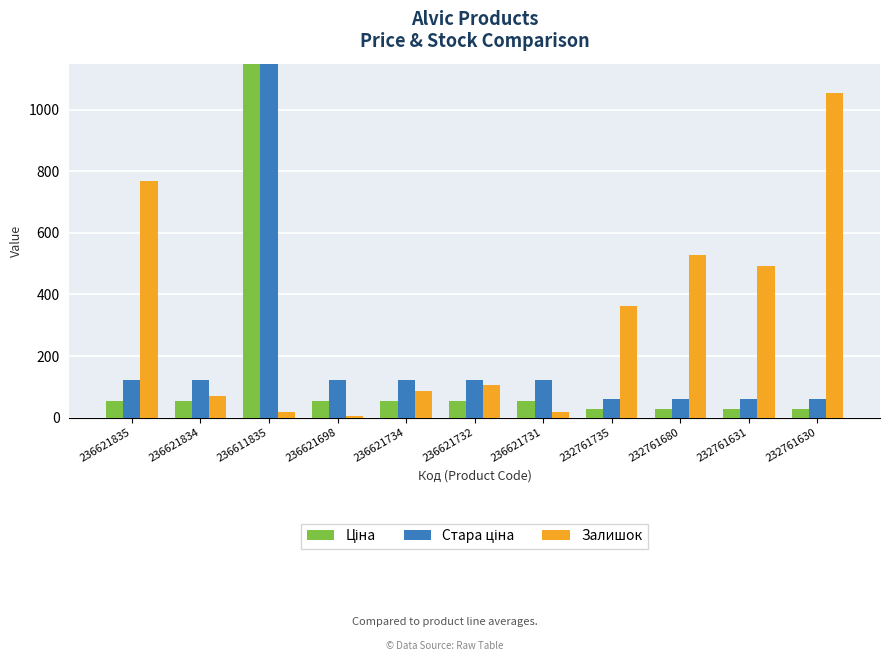

The value of Ціна at 232761680 is 5.9. True or false?

False